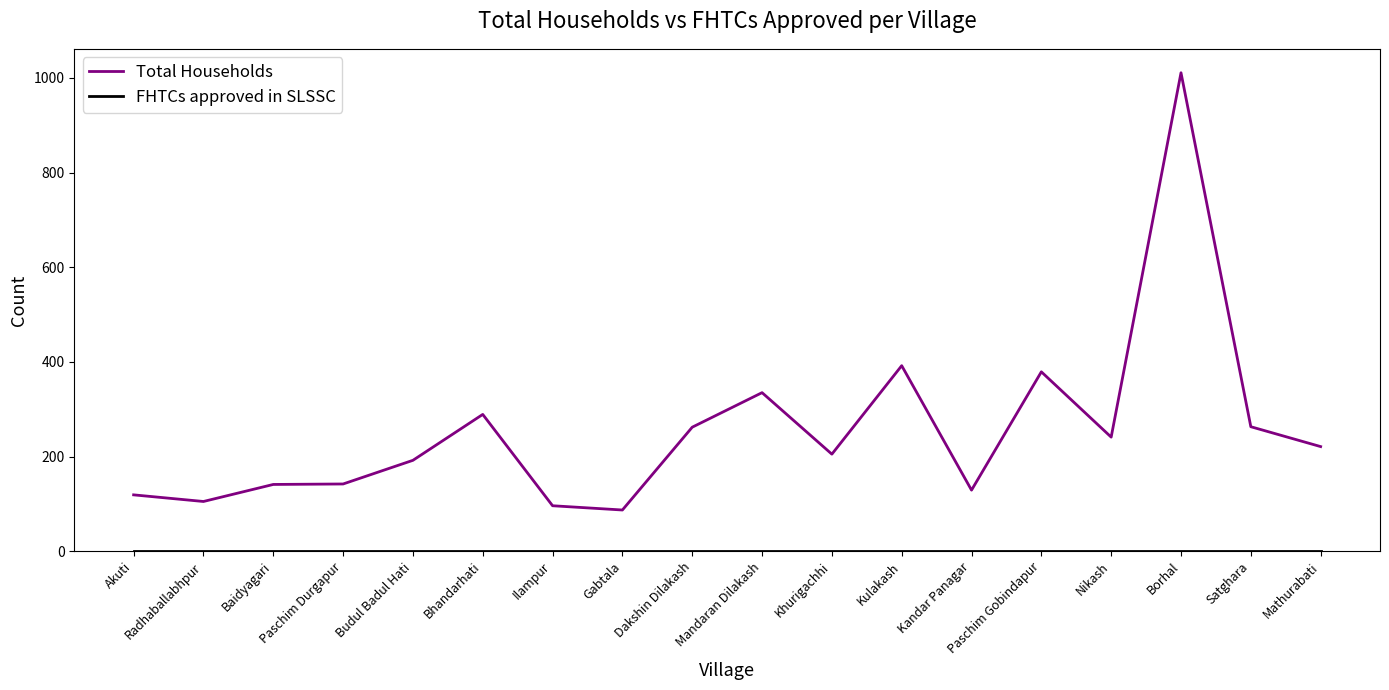

What is the difference between the highest and lowest values at Satghara?

263